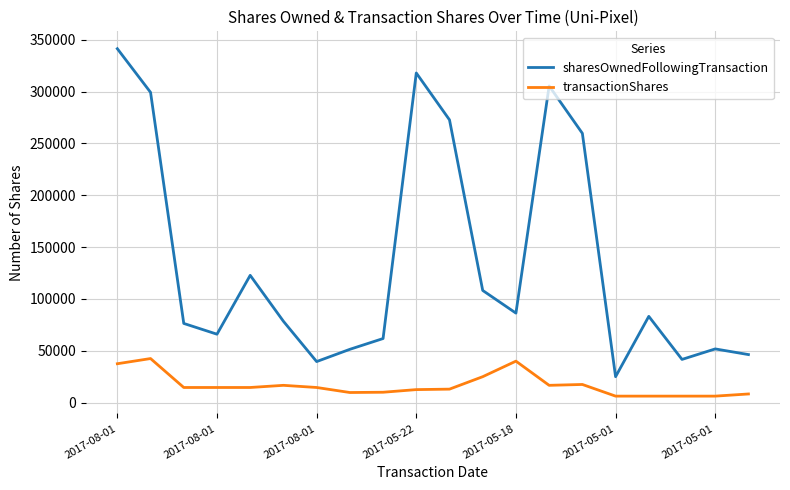

What is the greatest value displayed?

341422